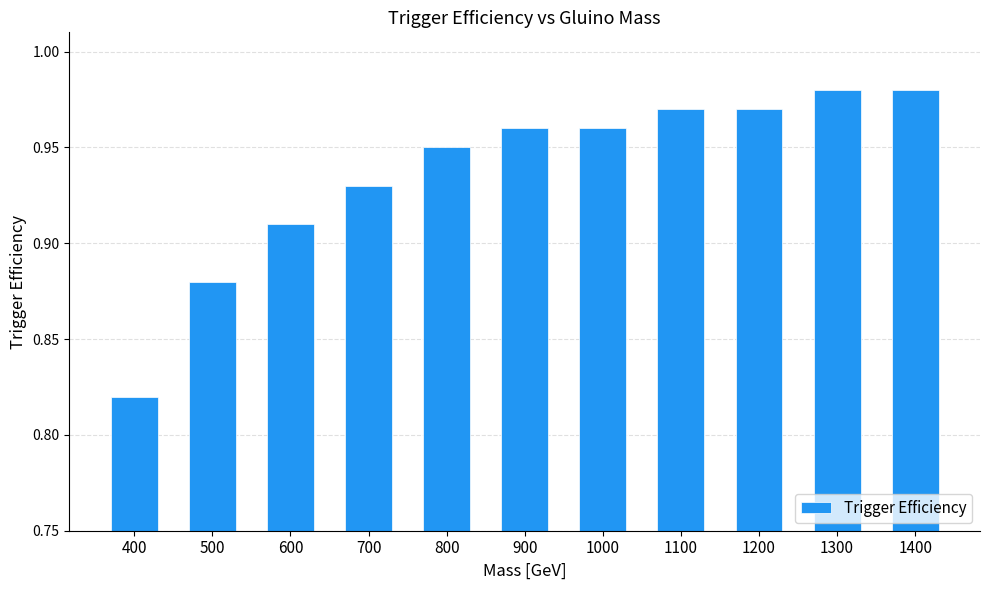

True or false: the data shows 1.7 at 1200.

False